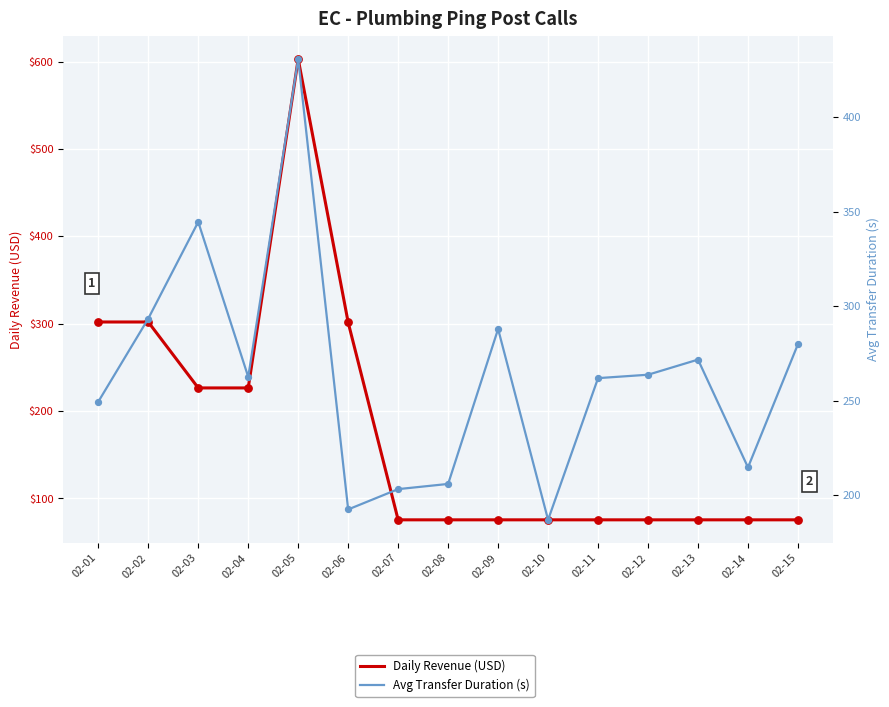

Is the value of Avg Transfer Duration (s) at 02-15 greater than the value of Daily Revenue (USD) at 02-13?

Yes